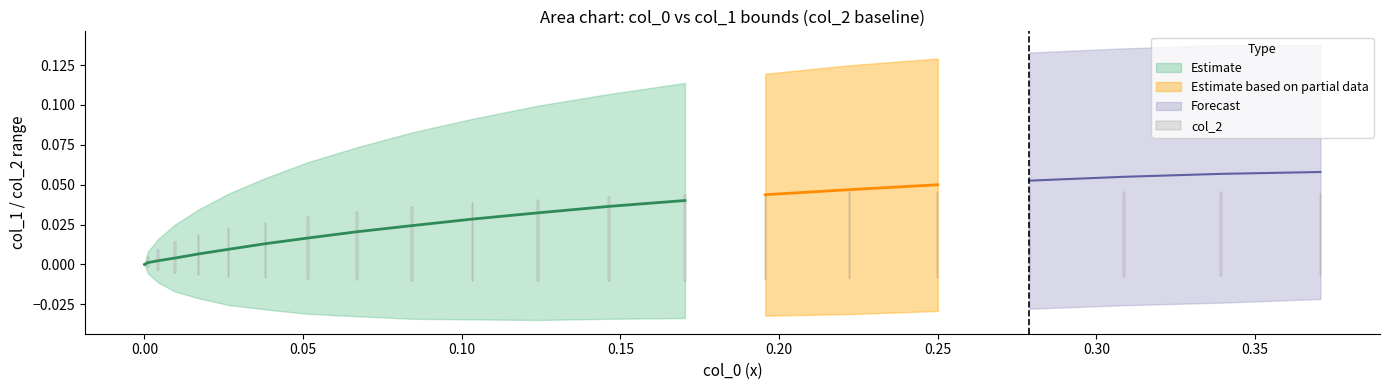

Does the chart contain any negative values?

No